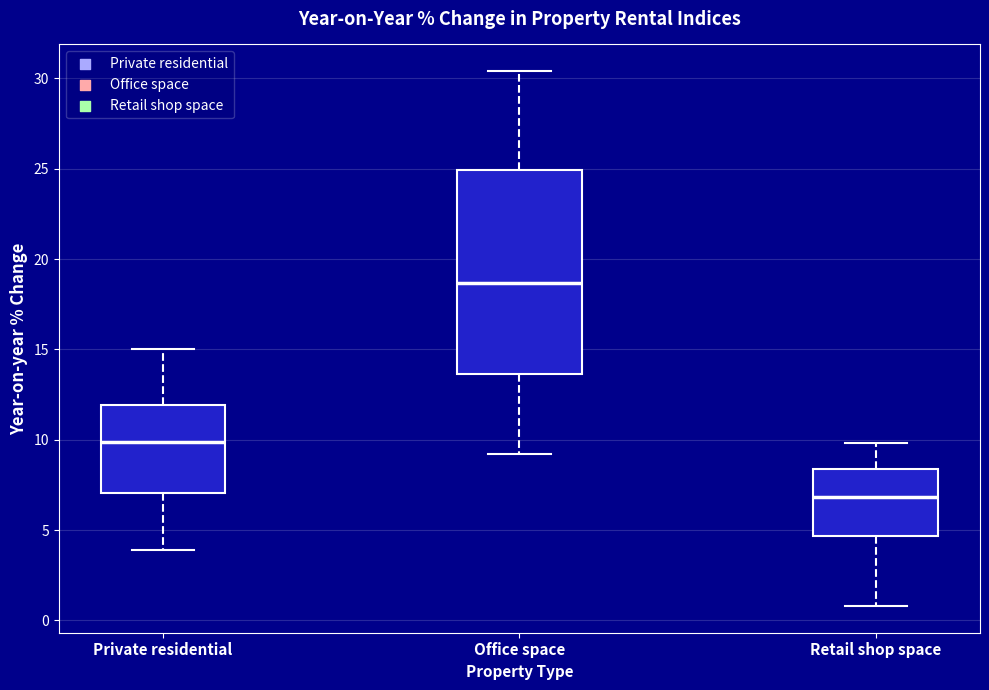

Comparing the boxes themselves (not the whiskers), which one is the tallest?

Office space